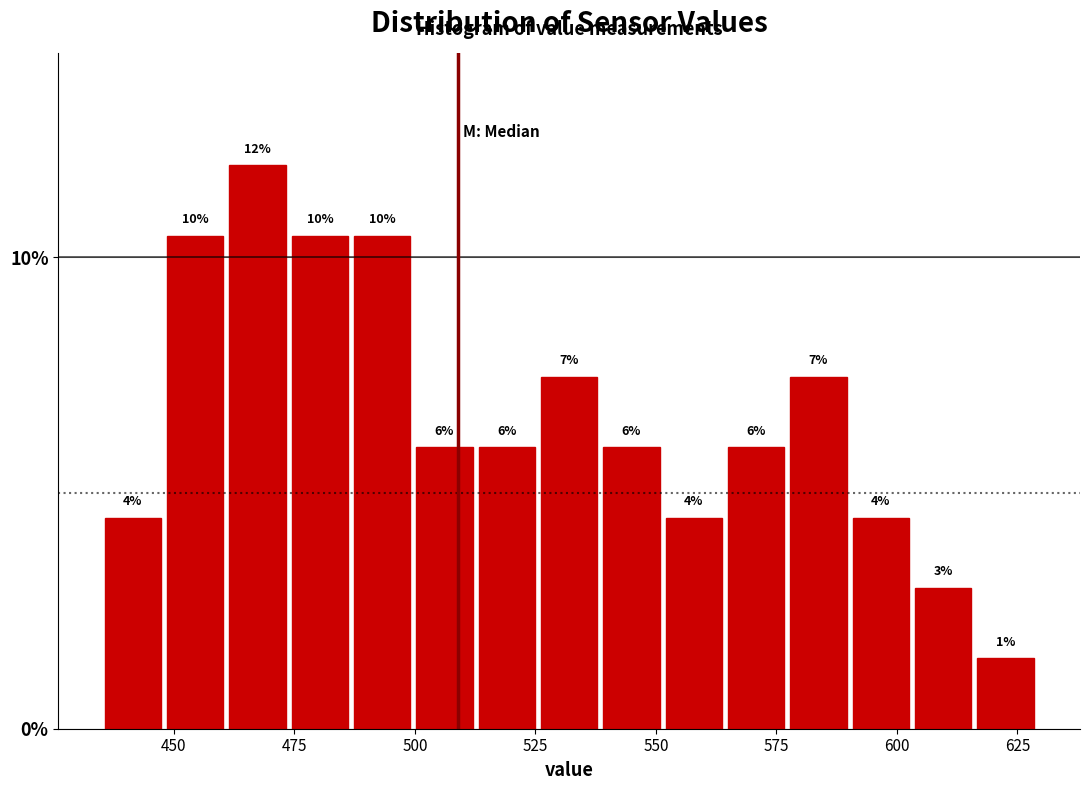

Read against the x-axis, roughly where is the centre of the tallest bar?

465